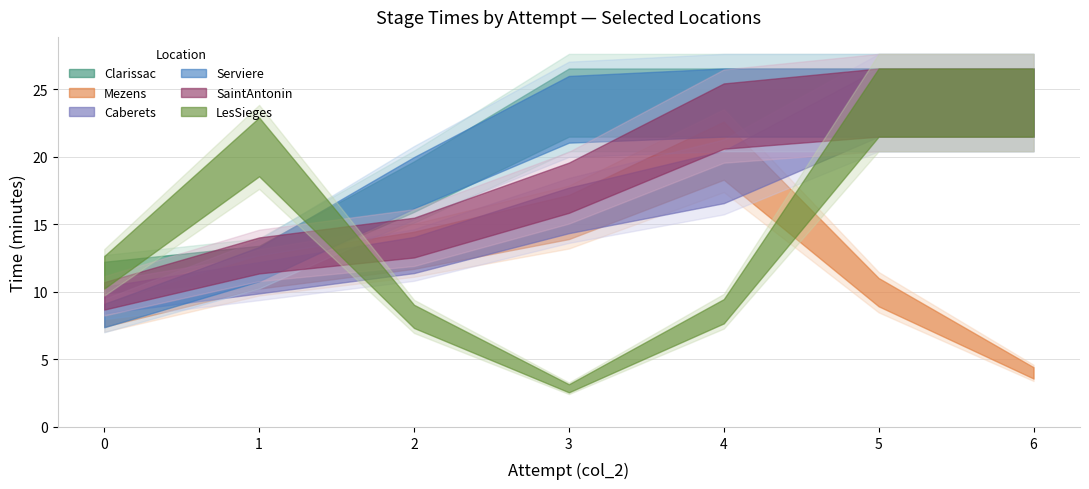

Which series has the largest range (max minus min)?

LesSieges